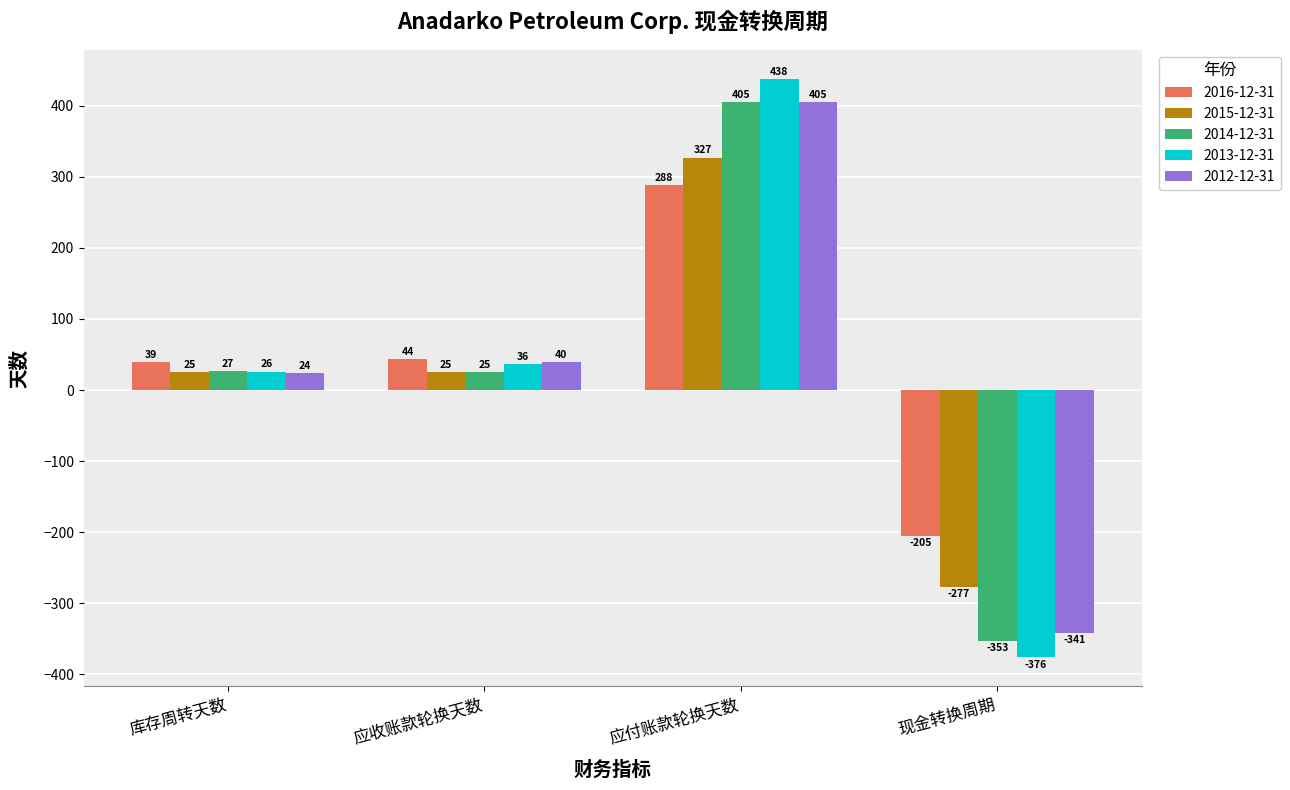

How many categories are shown in the chart?

4